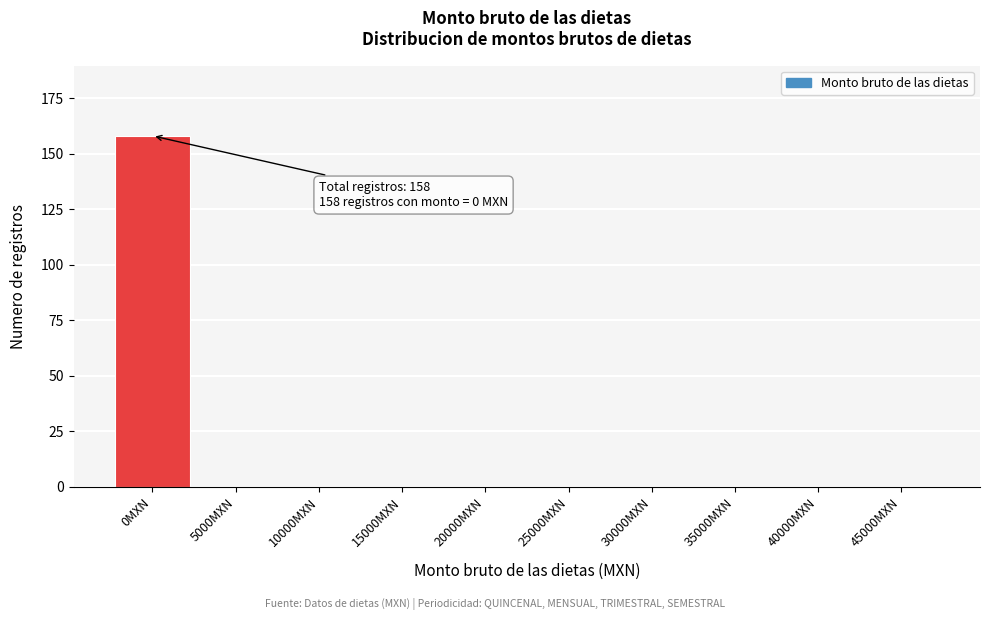

Reading left to right, list all the values displayed in this chart.

0MXN=158	5000MXN=0	10000MXN=0	15000MXN=0	20000MXN=0	25000MXN=0	30000MXN=0	35000MXN=0	40000MXN=0	45000MXN=0